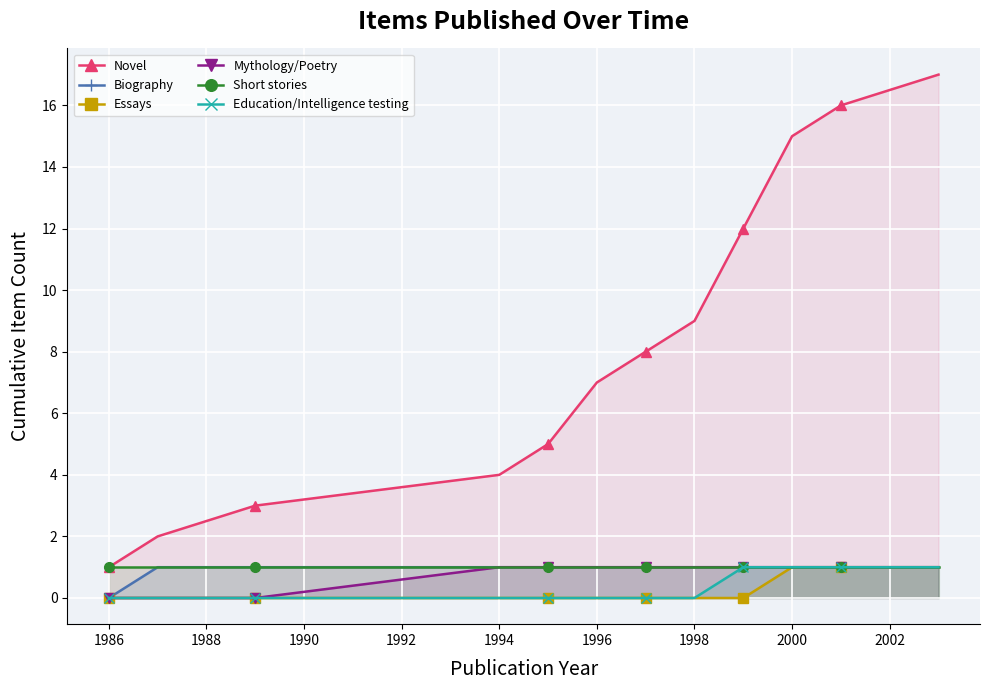

True or false: Short stories and Education/Intelligence testing intersect in this chart.

False